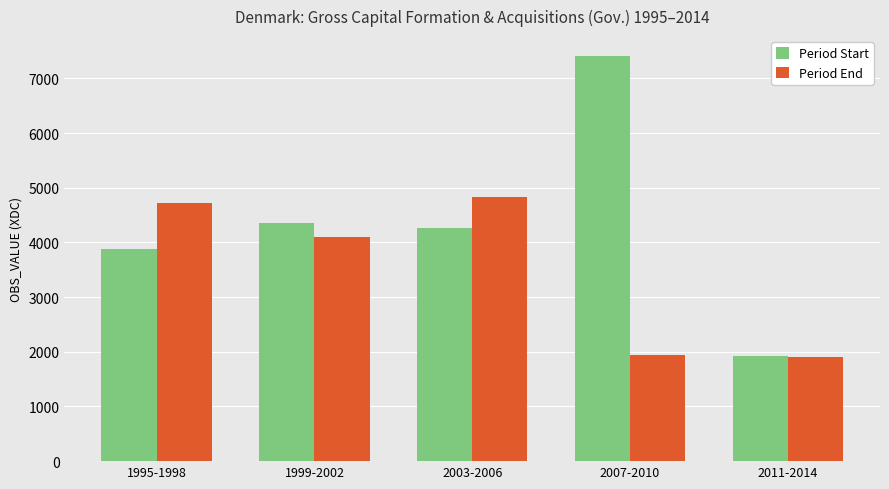

What is the spread (max minus min) of values at 1995-1998?

833